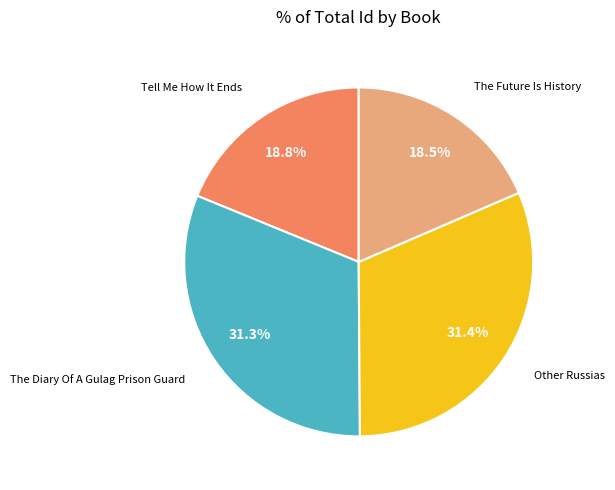

Does any single category account for the majority?

No